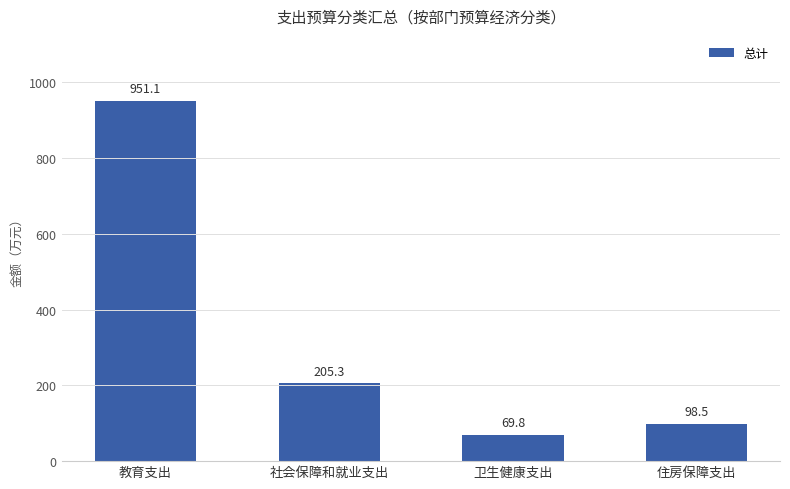

Reading right to left, what are all the values shown in this chart?

98.5	69.8	205.3	951.1